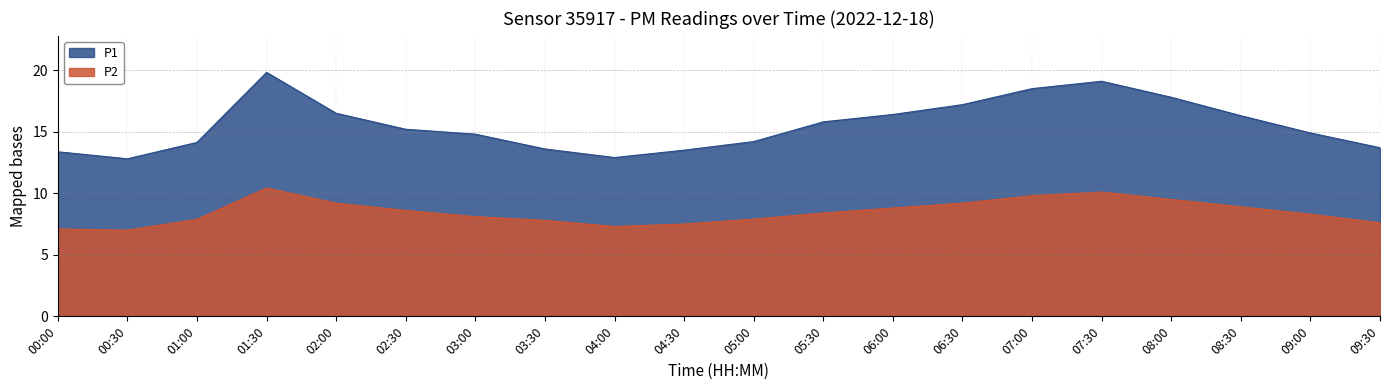

Is it true that P2 equals 15.2 at 02:30?

False